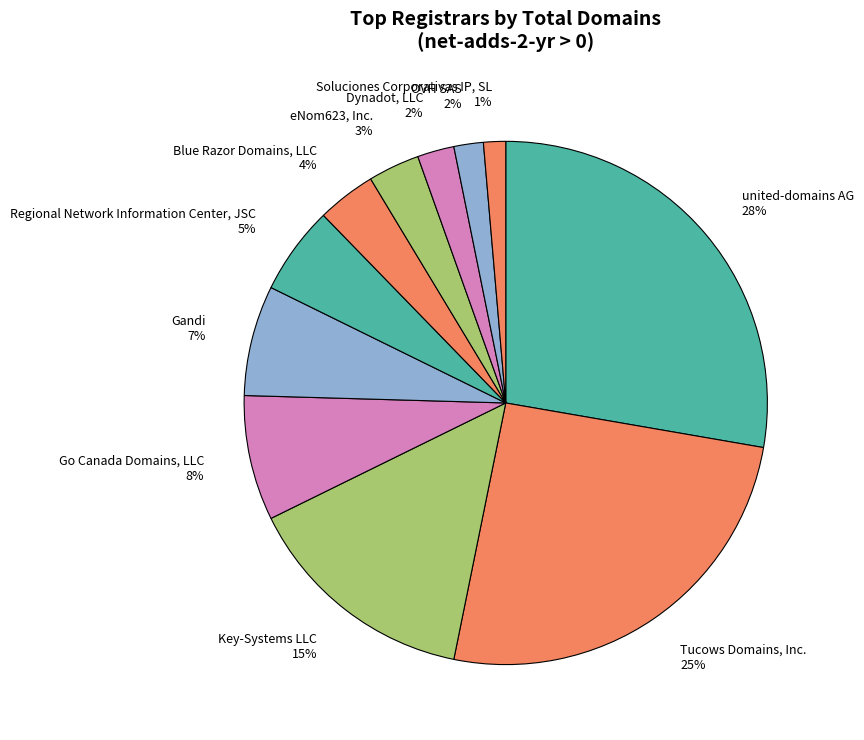

What is the ratio of the value at OVH SAS to the value at Blue Razor Domains, LLC?

0.5